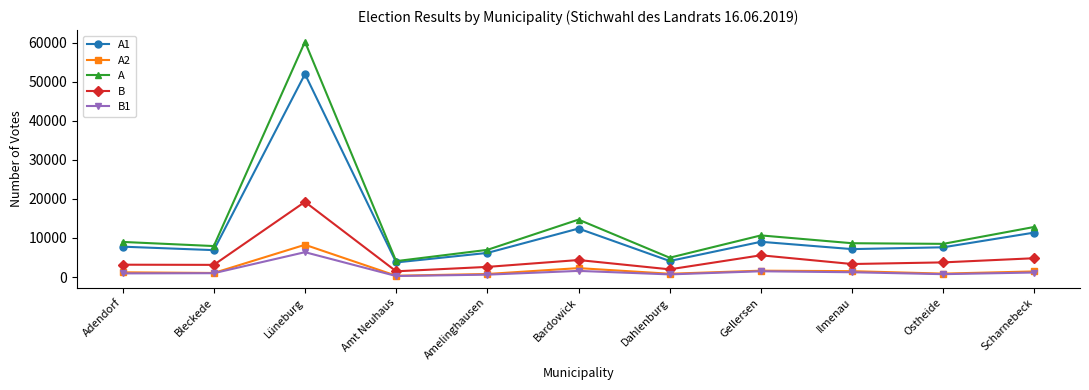

How many lines are shown in the chart?

5